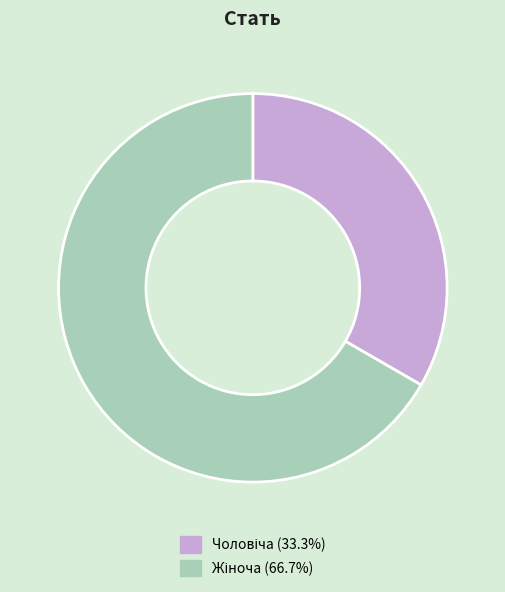

Does any single category account for the majority?

Yes